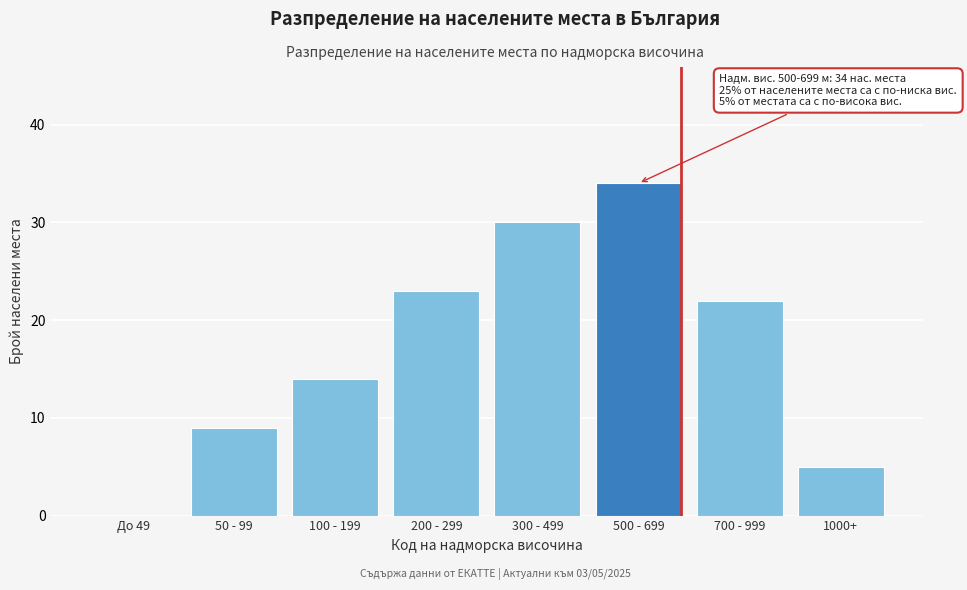

Reading left to right, what are all the values shown in this chart?

До 49=0	50 - 99=9	100 - 199=14	200 - 299=23	300 - 499=30	500 - 699=34	700 - 999=22	1000+=5